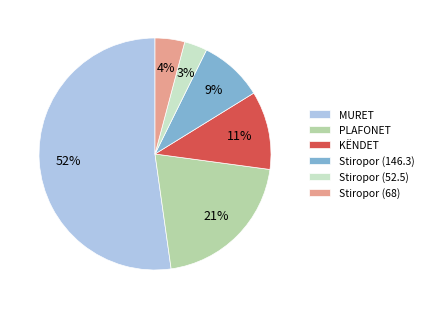

Do Stiropor (52.5) and Stiropor (146.3) together represent more than half of the pie?

No